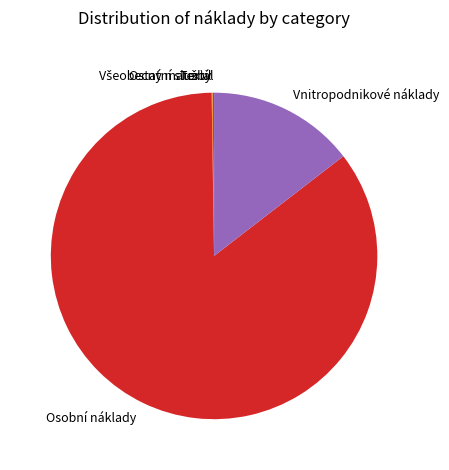

Which category accounts for the majority?

Osobní náklady